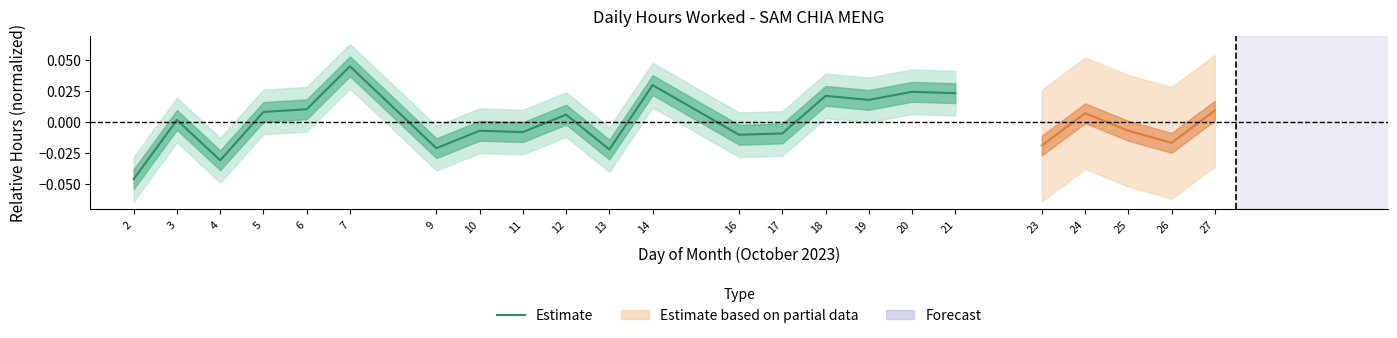

At which category does the data reach its first local peak?

3